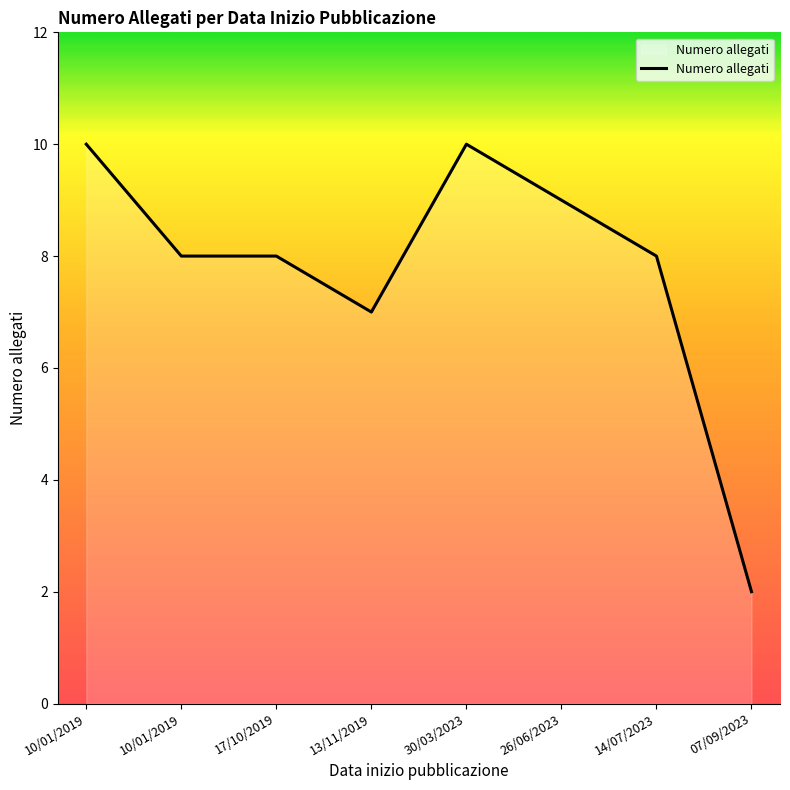

List the labels in order of value, largest first.

10/01/2019, 30/03/2023, 26/06/2023, 10/01/2019, 17/10/2019, 14/07/2023, 13/11/2019, 07/09/2023